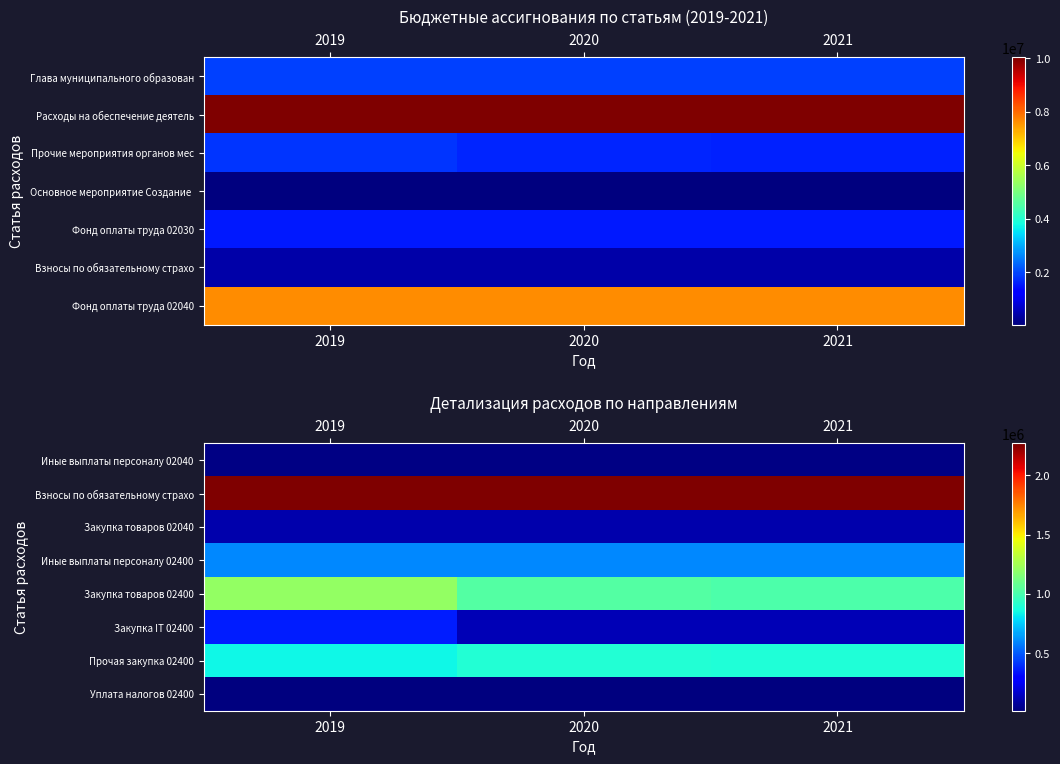

Is it true that Закупка IT 02400 equals 128000 at 2020?

True